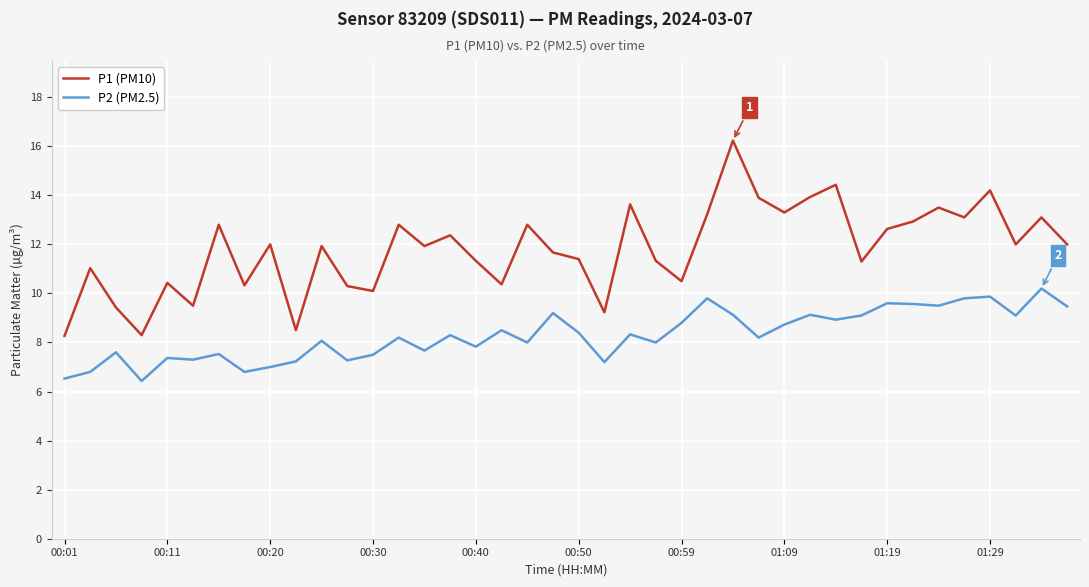

True or false: P1 (PM10) and P2 (PM2.5) intersect in this chart.

False